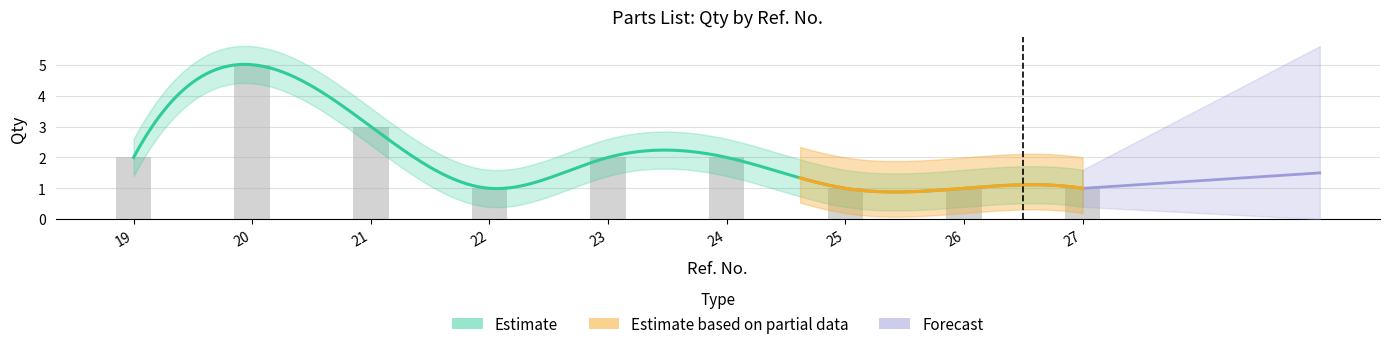

Approximately how many times larger is the value at 26 compared to 19?

0.5